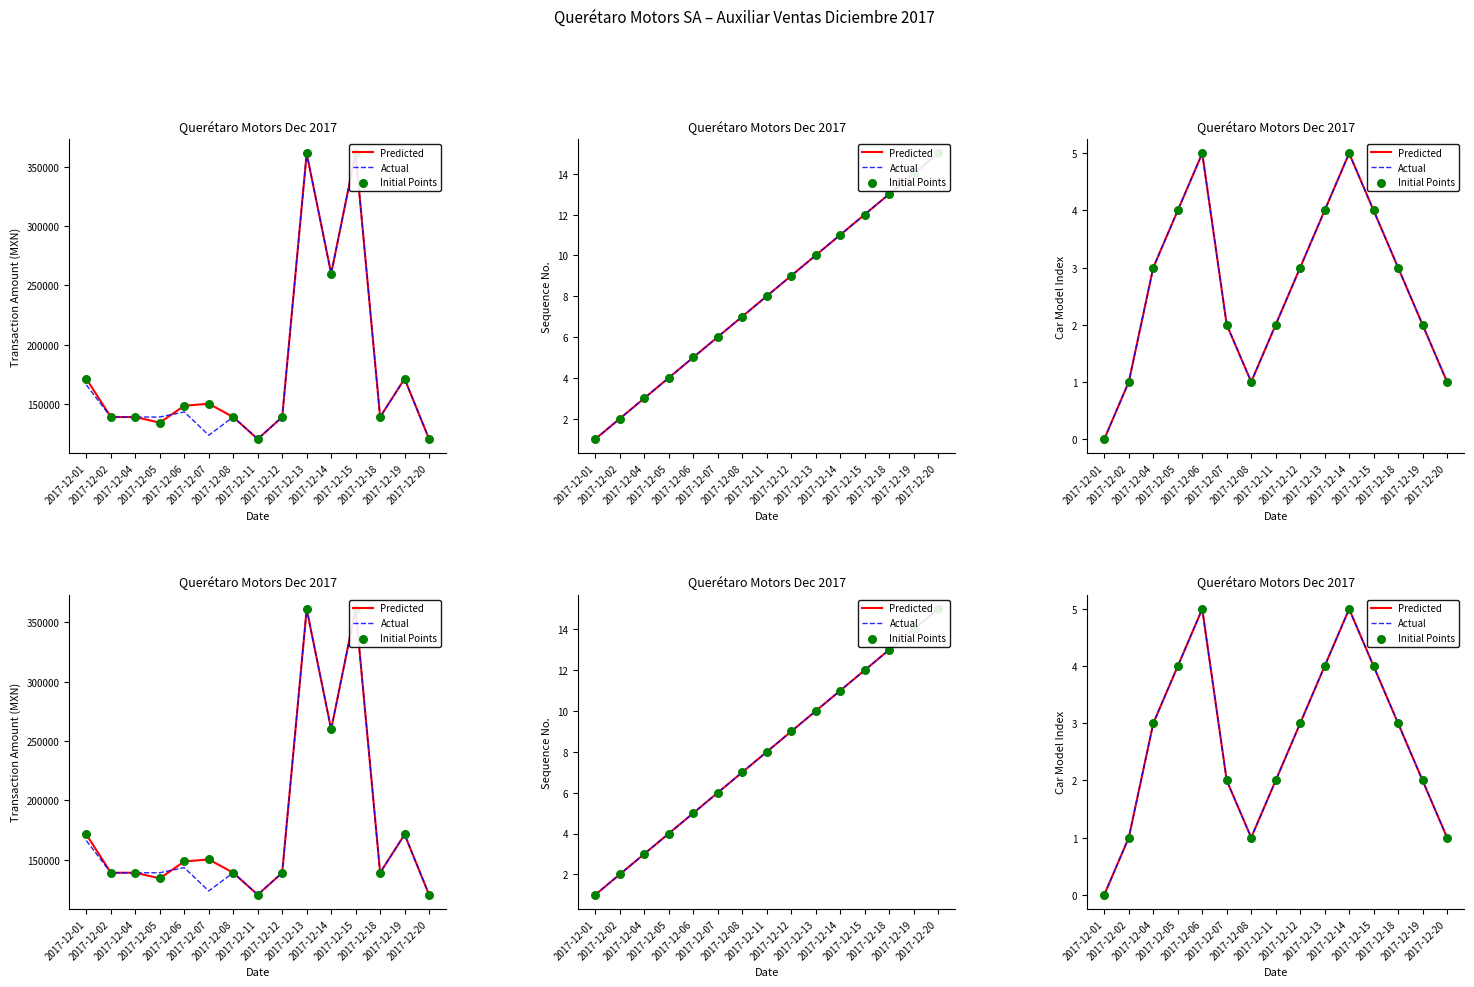

Which series has the largest total across all categories?

Predicted